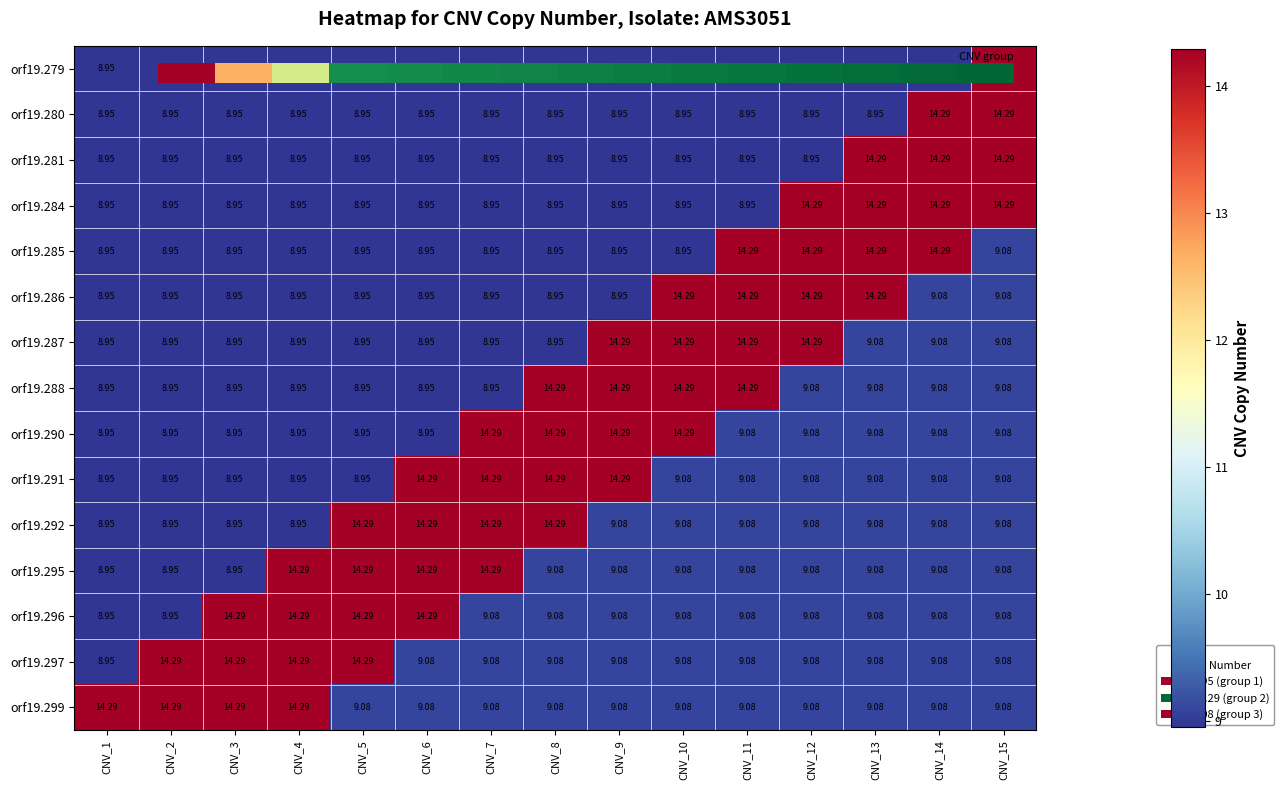

At which label does orf19.290 first exceed 9?

CNV_7